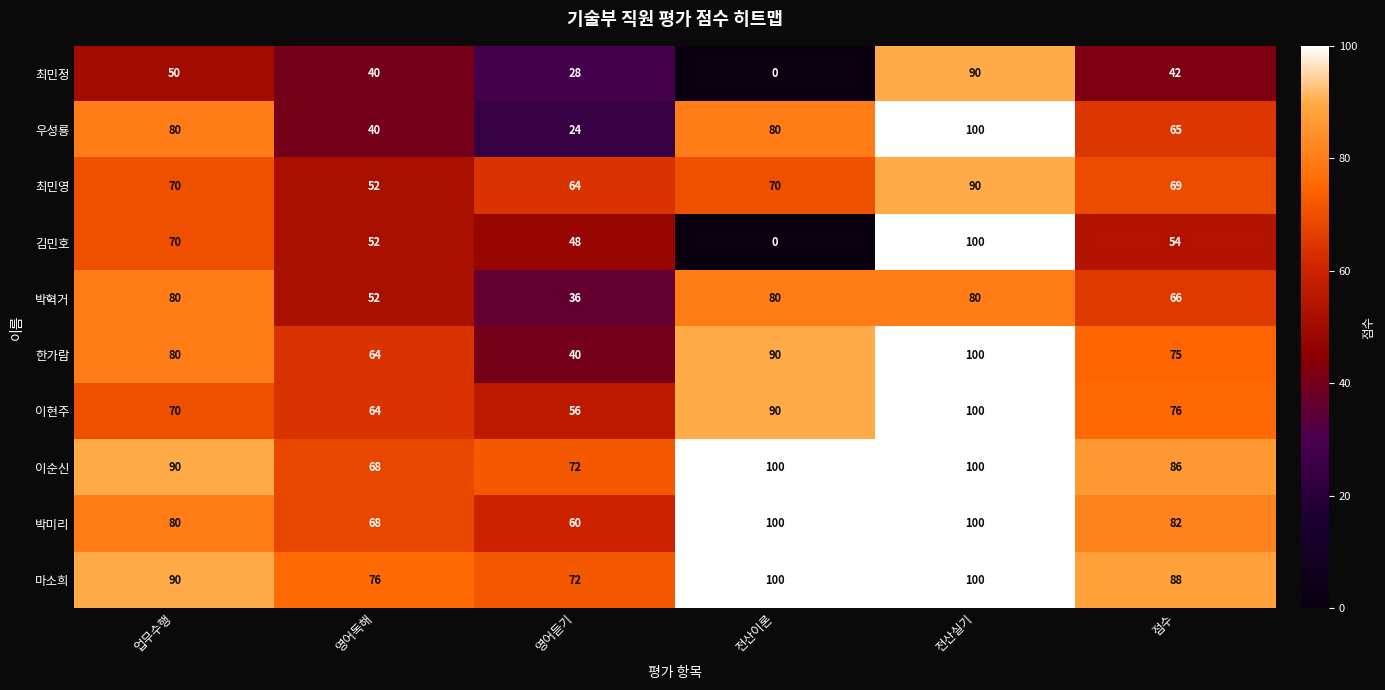

At how many categories does at least one series exceed 22?

6